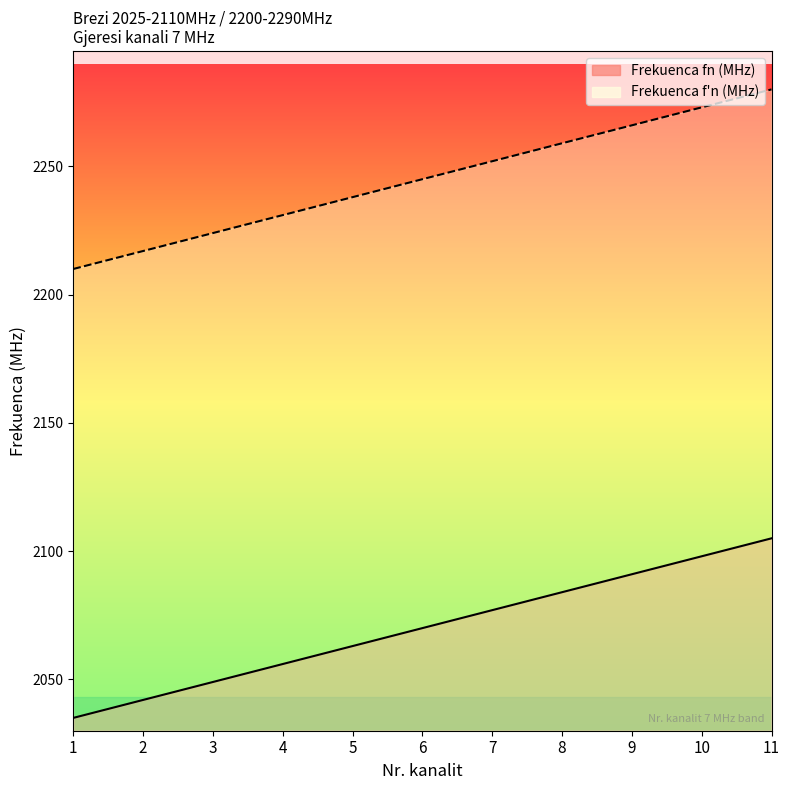

List the labels in order of Frekuenca f'n (MHz) value, largest first.

11, 10, 9, 8, 7, 6, 5, 4, 3, 2, 1